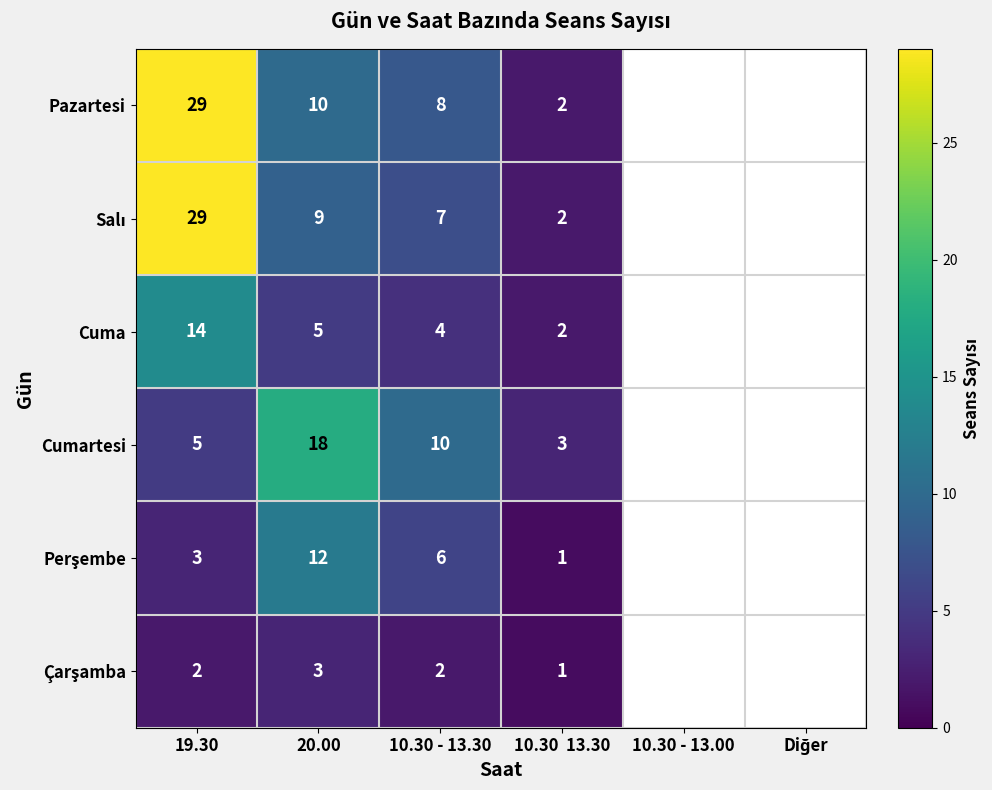

What is the minimum value shown in the chart?

1.0